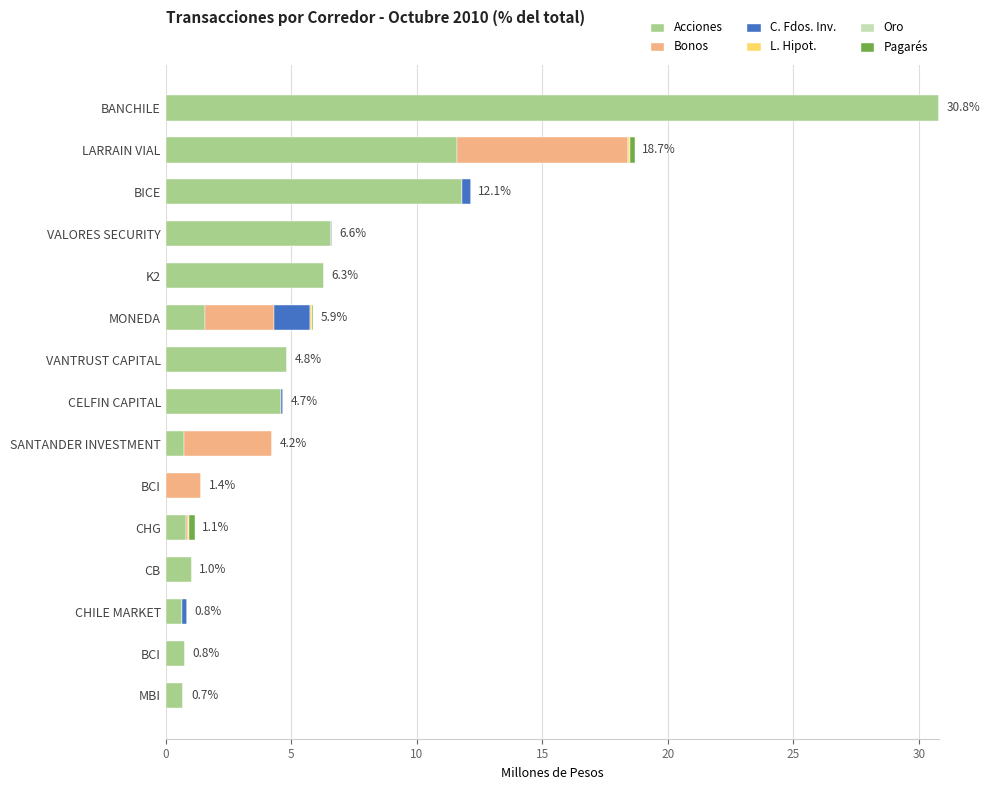

How many categories are shown in the chart?

15